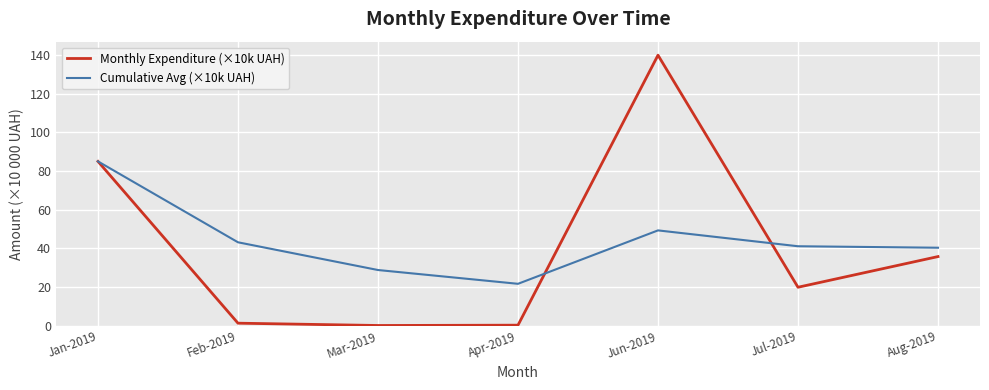

Rank the series at Mar-2019 from highest to lowest value.

Cumulative Avg (×10k UAH), Monthly Expenditure (×10k UAH)